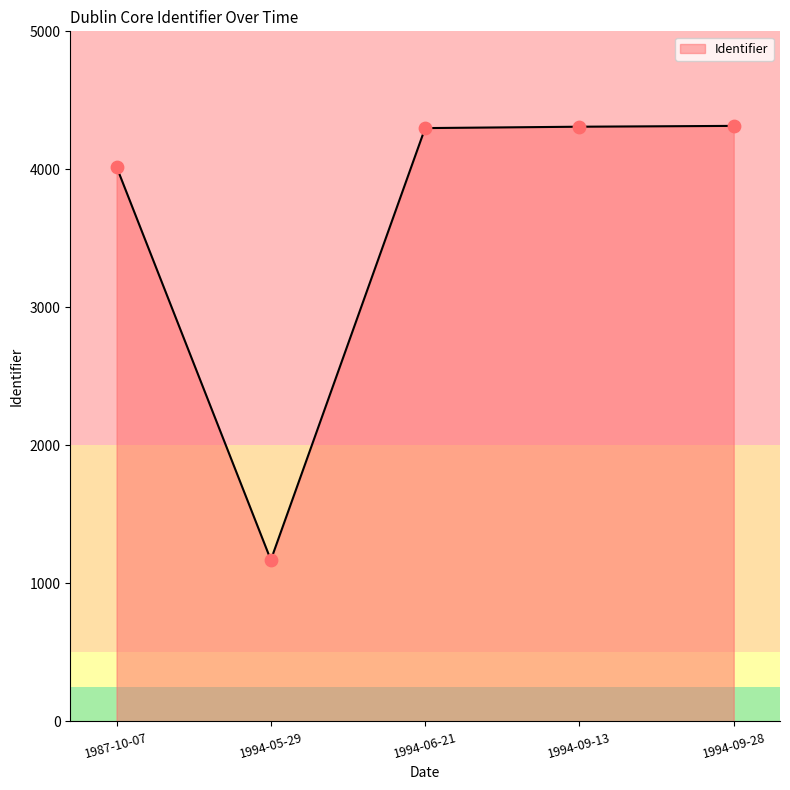

Which has a higher value, 1987-10-07 or 1994-06-21?

1994-06-21